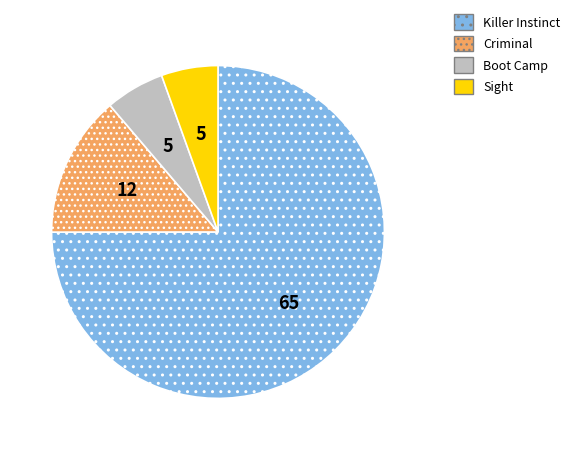

Do Sight and Killer Instinct together represent more than half of the pie?

Yes